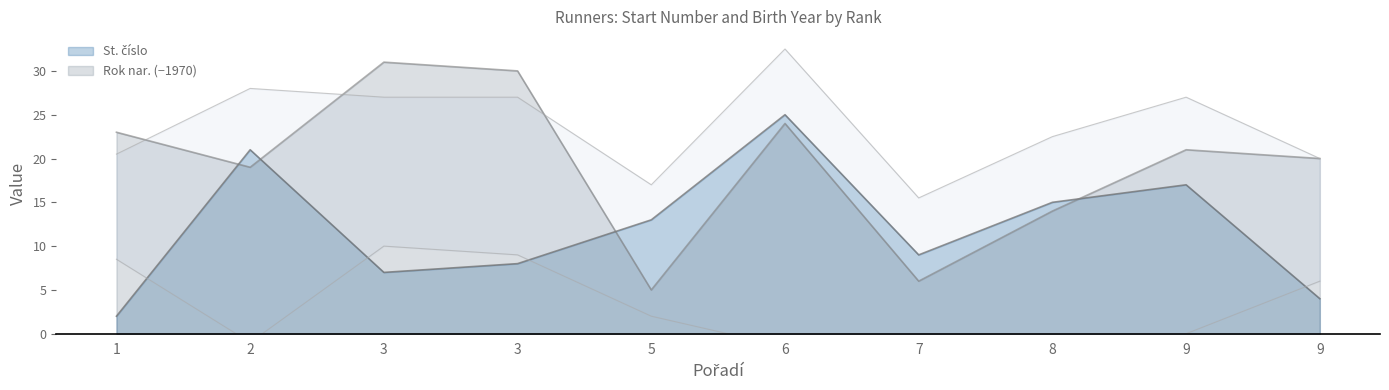

What is the minimum value shown in the chart?

2